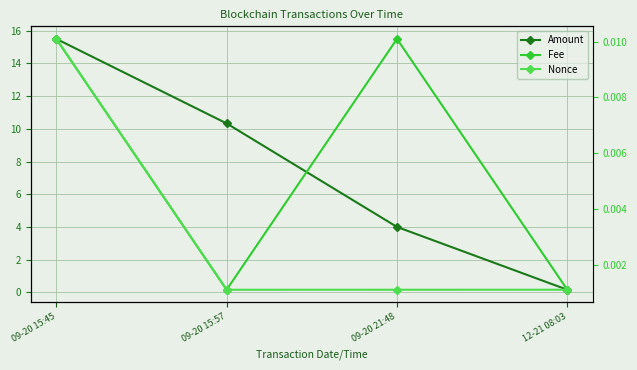

What is the total value across all series at 09-20 15:45?

11288.5